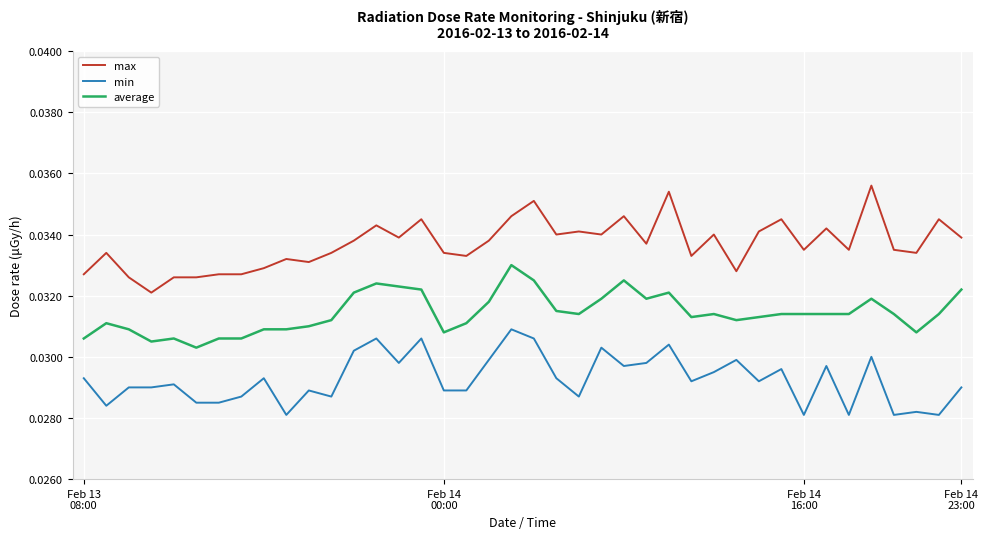

Rank the series by their maximum value, from lowest to highest.

min, average, max